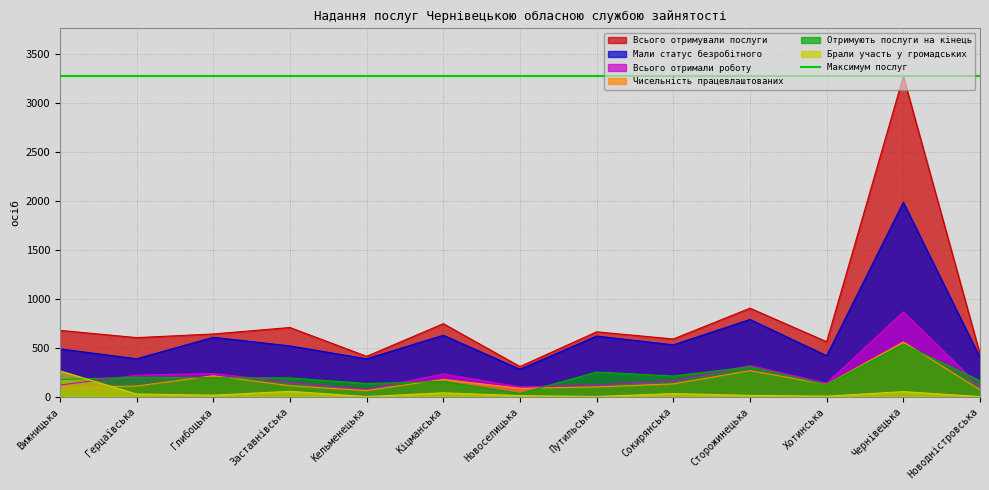

Reading left to right, list all the values displayed in this chart.

Всього отримували послуги: Вижницька=677	Герцаївська=603	Глибоцька=640	Заставнівська=706	Кельменецька=412	Кіцманська=745	Новоселицька=308	Путильська=662	Сокирянська=589	Сторожинецька=903	Хотинська=561	Чернівецька=3267	Новодністровська=435
Мали статус безробітного: Вижницька=488	Герцаївська=387	Глибоцька=606	Заставнівська=518	Кельменецька=387	Кіцманська=627	Новоселицька=280	Путильська=619	Сокирянська=529	Сторожинецька=788	Хотинська=418	Чернівецька=1983	Новодністровська=399
Всього отримали роботу: Вижницька=119	Герцаївська=220	Глибоцька=238	Заставнівська=146	Кельменецька=75	Кіцманська=233	Новоселицька=100	Путильська=121	Сокирянська=161	Сторожинецька=319	Хотинська=138	Чернівецька=865	Новодністровська=102
Чисельність працевлаштованих: Вижницька=99	Герцаївська=109	Глибоцька=214	Заставнівська=112	Кельменецька=63	Кіцманська=177	Новоселицька=86	Путильська=100	Сокирянська=131	Сторожинецька=266	Хотинська=126	Чернівецька=559	Новодністровська=71
Брали участь у громадських: Вижницька=264	Герцаївська=28	Глибоцька=16	Заставнівська=55	Кельменецька=2	Кіцманська=40	Новоселицька=11	Путильська=3	Сокирянська=32	Сторожинецька=14	Хотинська=6	Чернівецька=52	Новодністровська=2
Отримують послуги на кінець: Вижницька=176	Герцаївська=199	Глибоцька=194	Заставнівська=191	Кельменецька=135	Кіцманська=156	Новоселицька=33	Путильська=252	Сокирянська=211	Сторожинецька=305	Хотинська=123	Чернівецька=535	Новодністровська=164